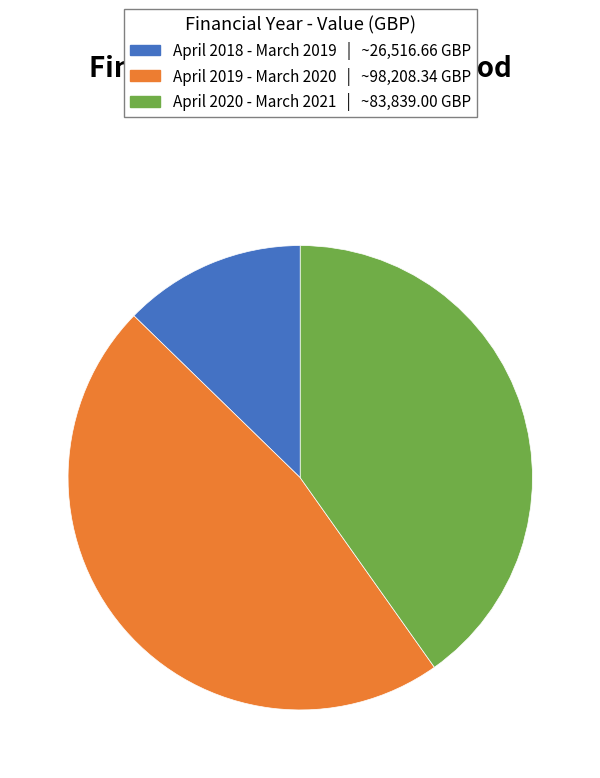

How many slices are in this pie chart?

3